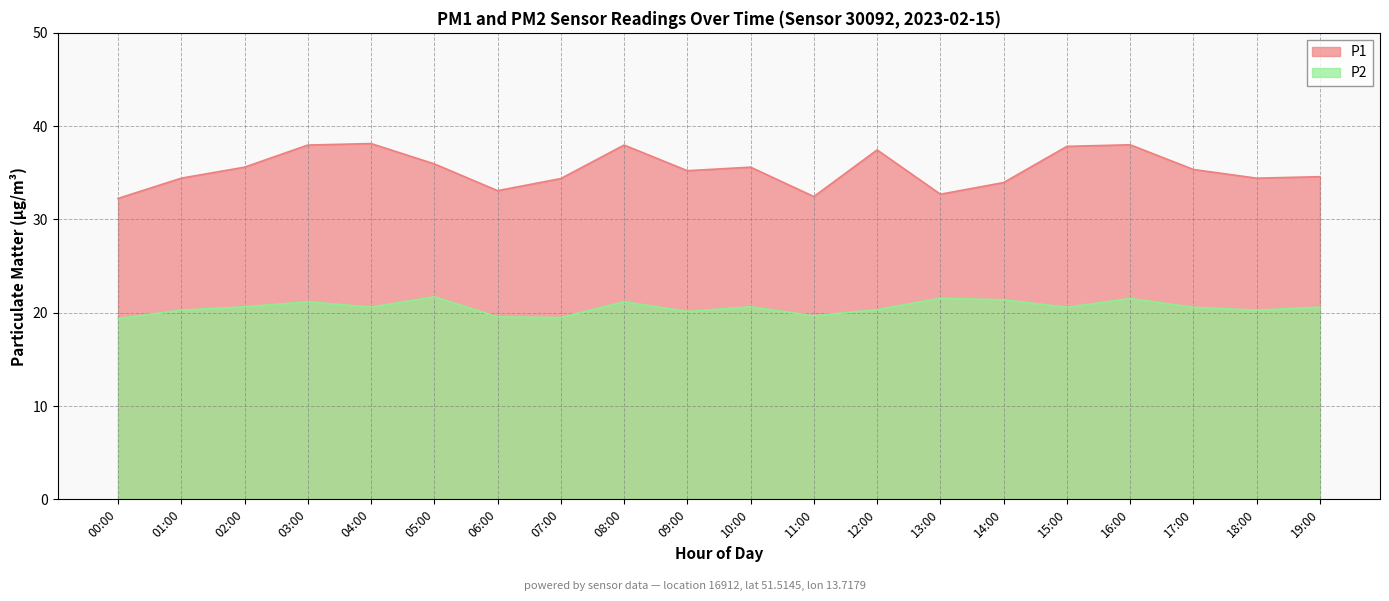

True or false: P2 and P1 intersect in this chart.

False